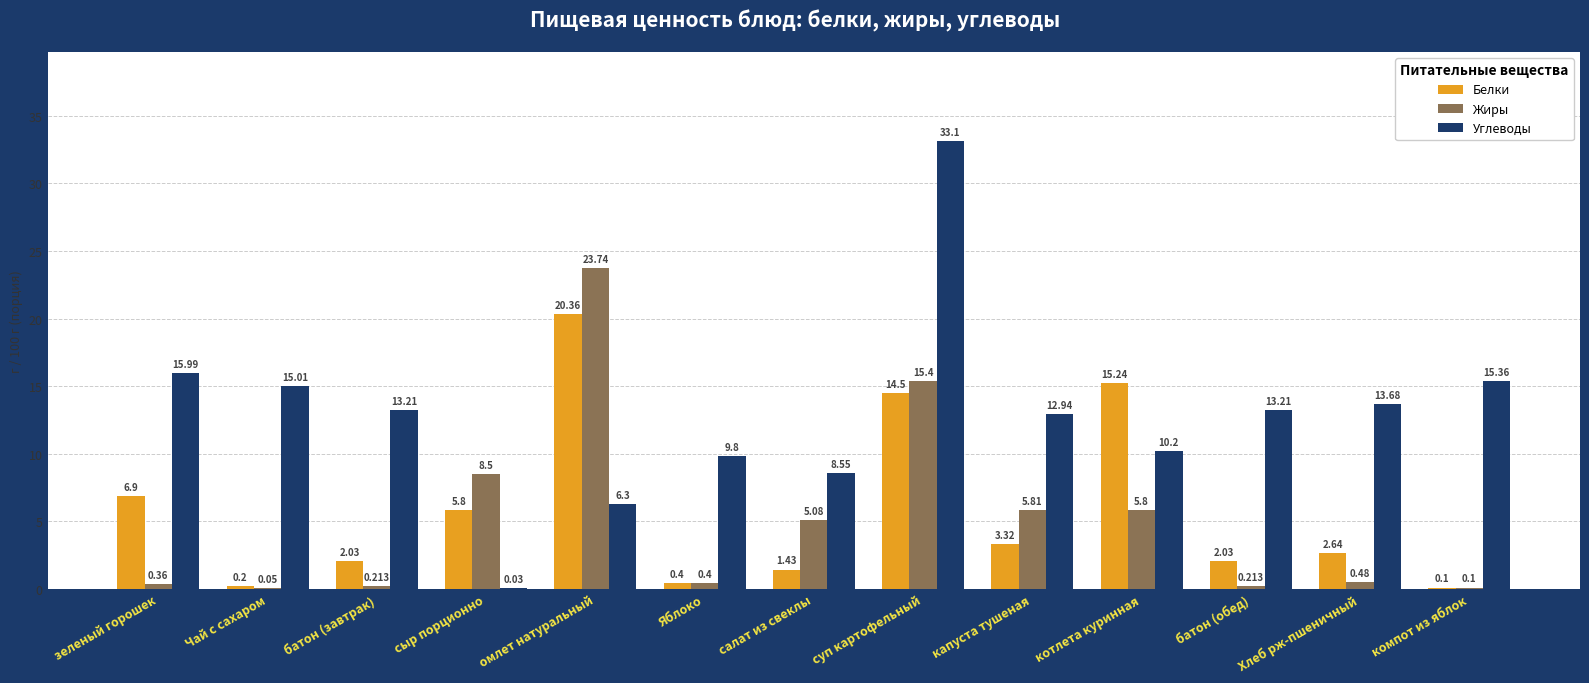

How many categories are shown in the chart?

13